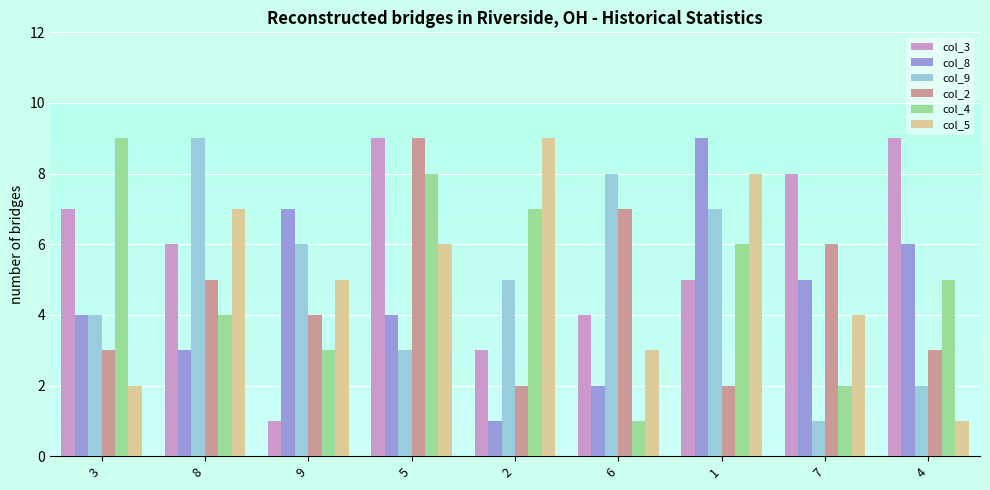

Is it true that col_3 equals 2 at 4?

False